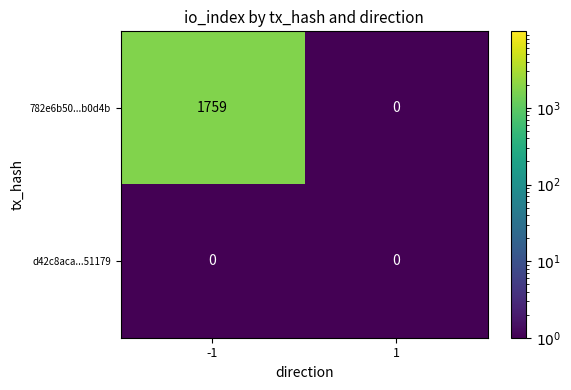

What is the spread (max minus min) of values at -1?

1759